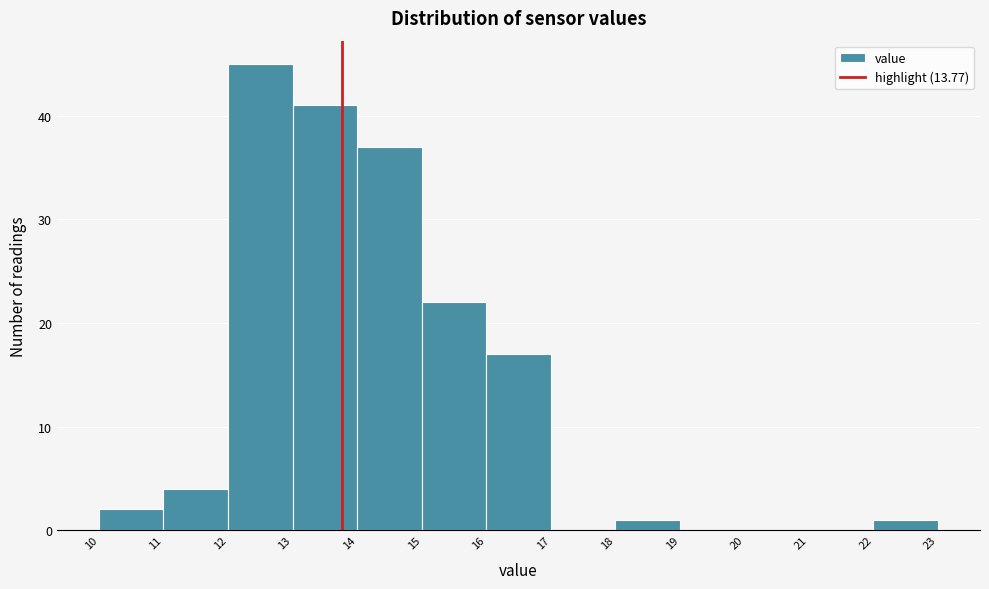

Reading left to right, transcribe this chart: for each bar, give the range it covers on the x-axis and its height. The values are not printed on the chart, so give them approximately, as read against the axis.

10 to 11: 2
11 to 12: 4
12 to 13: 45
13 to 14: 41
14 to 15: 37
15 to 16: 22
16 to 17: 17
17 to 18: 0
18 to 19: 1
19 to 20: 0
20 to 21: 0
21 to 22: 0
22 to 23: 1